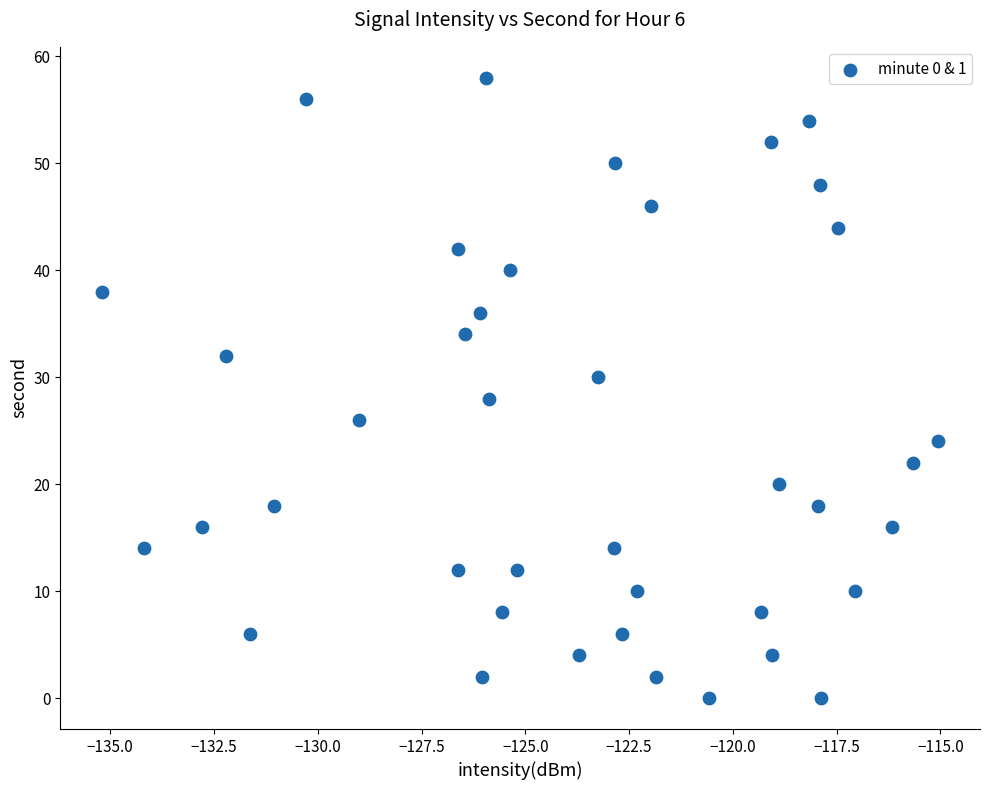

What is the range of Y values (max minus min)?

58